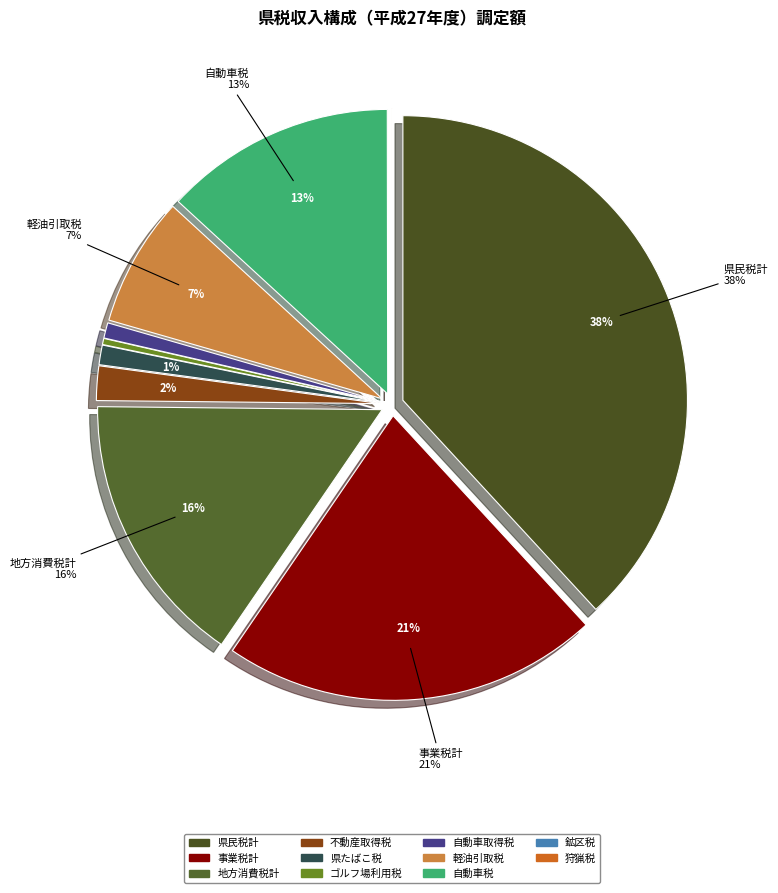

True or false: 狩猟税 accounts for 12% of the total.

False